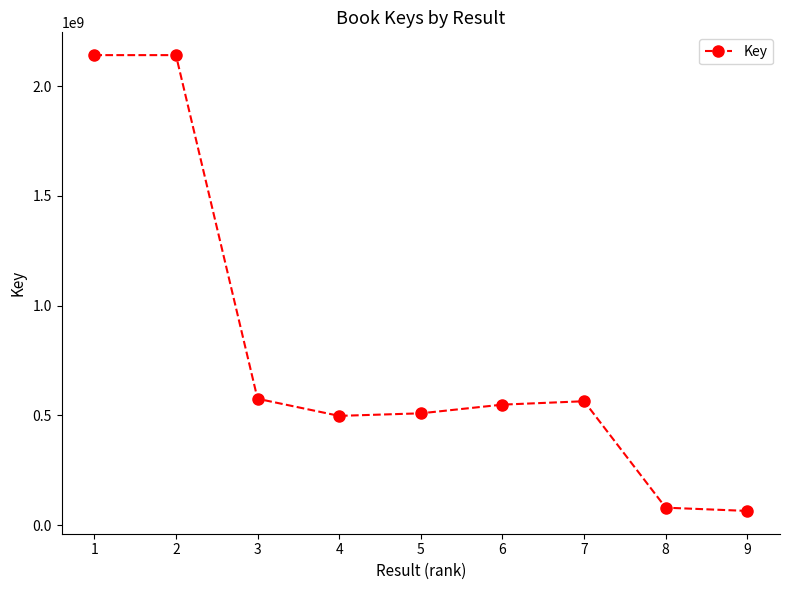

What is the value of the 5th point from the left?

509216417